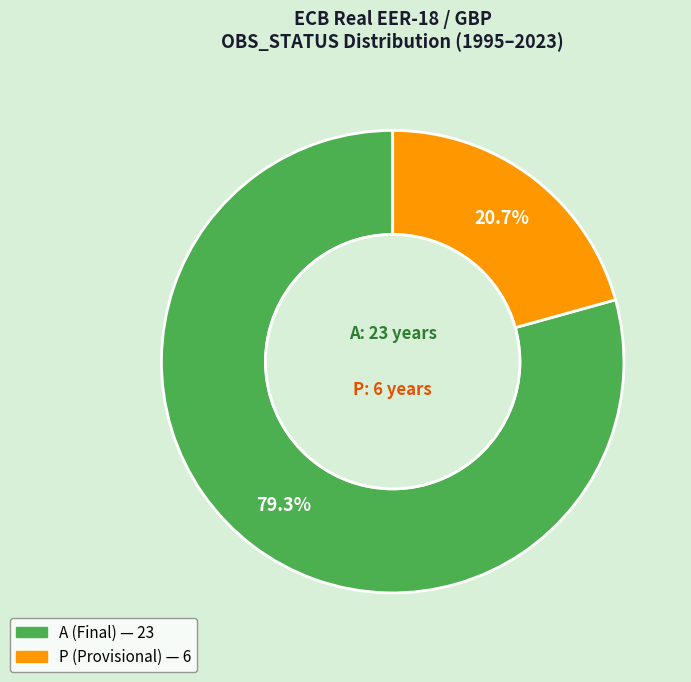

Does any single category account for the majority?

Yes